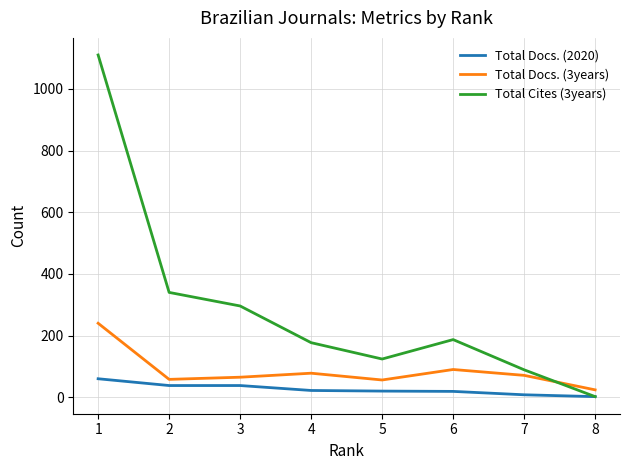

Is the value of Total Docs. (2020) at 4 greater than the value of Total Cites (3years) at 4?

No